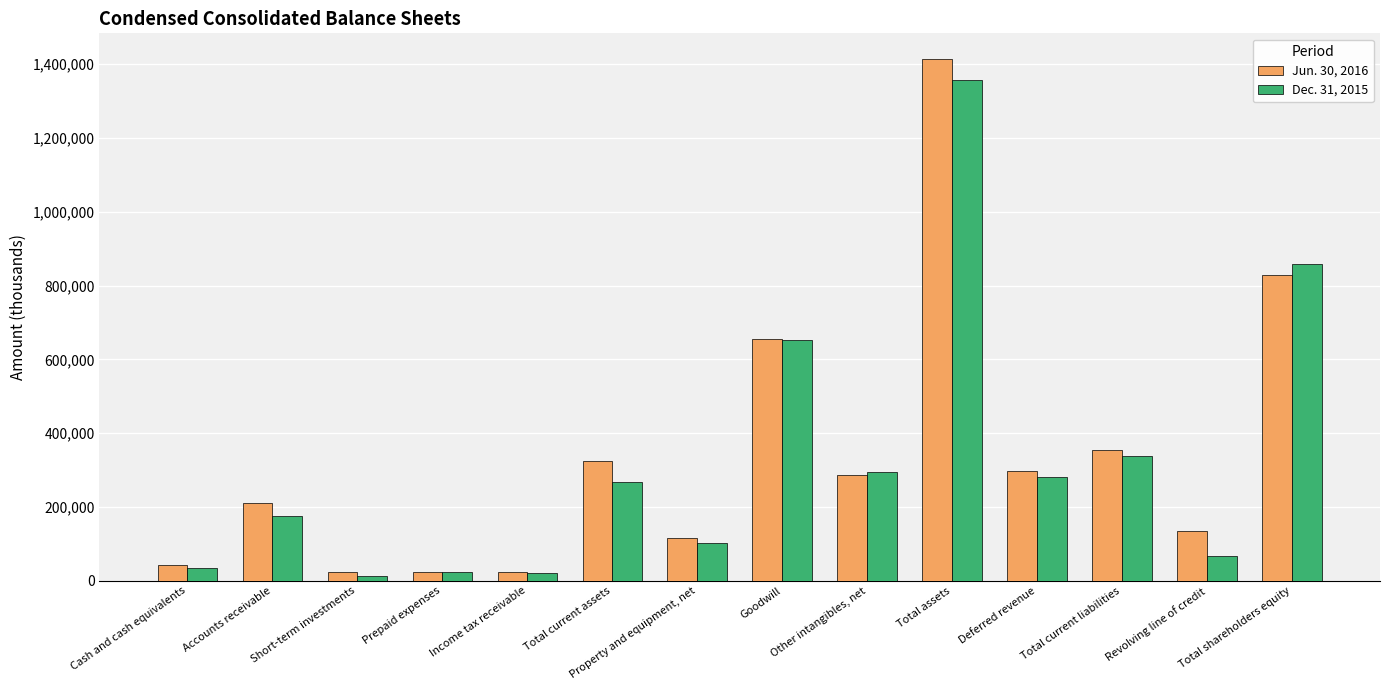

Is it true that Jun. 30, 2016 equals 655393 at Goodwill?

True